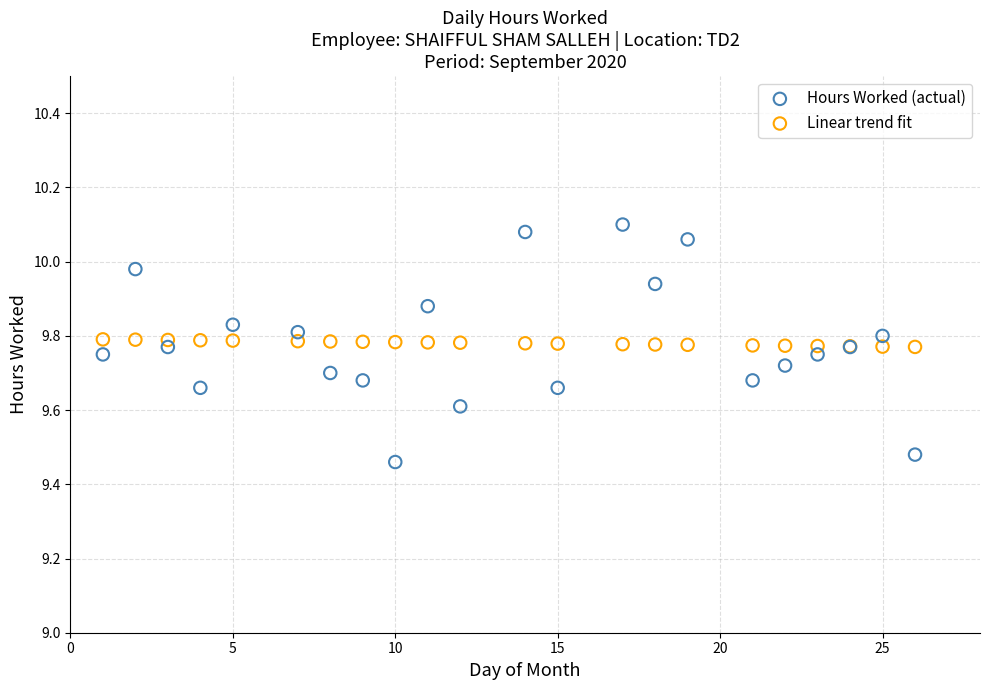

What is the X range (max minus min) for the scatter plot?

25.0